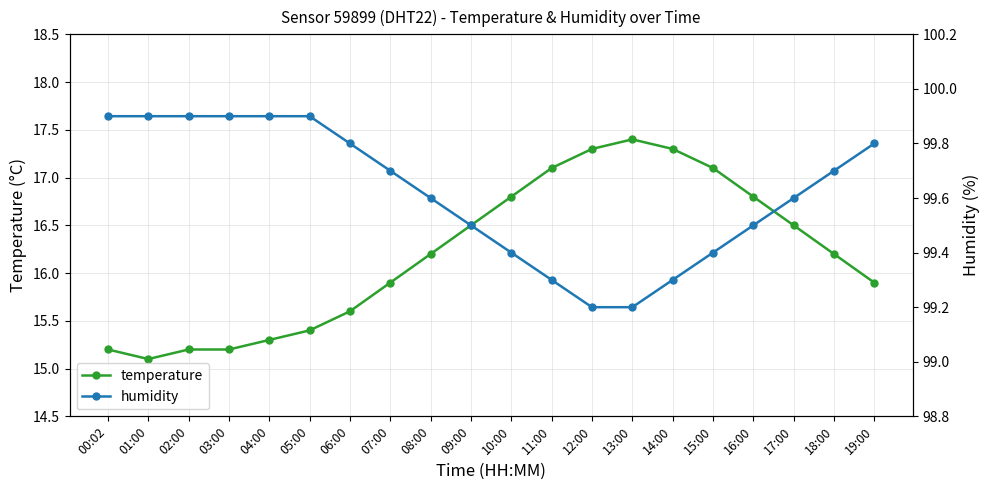

What position from the left is 13:00?

14